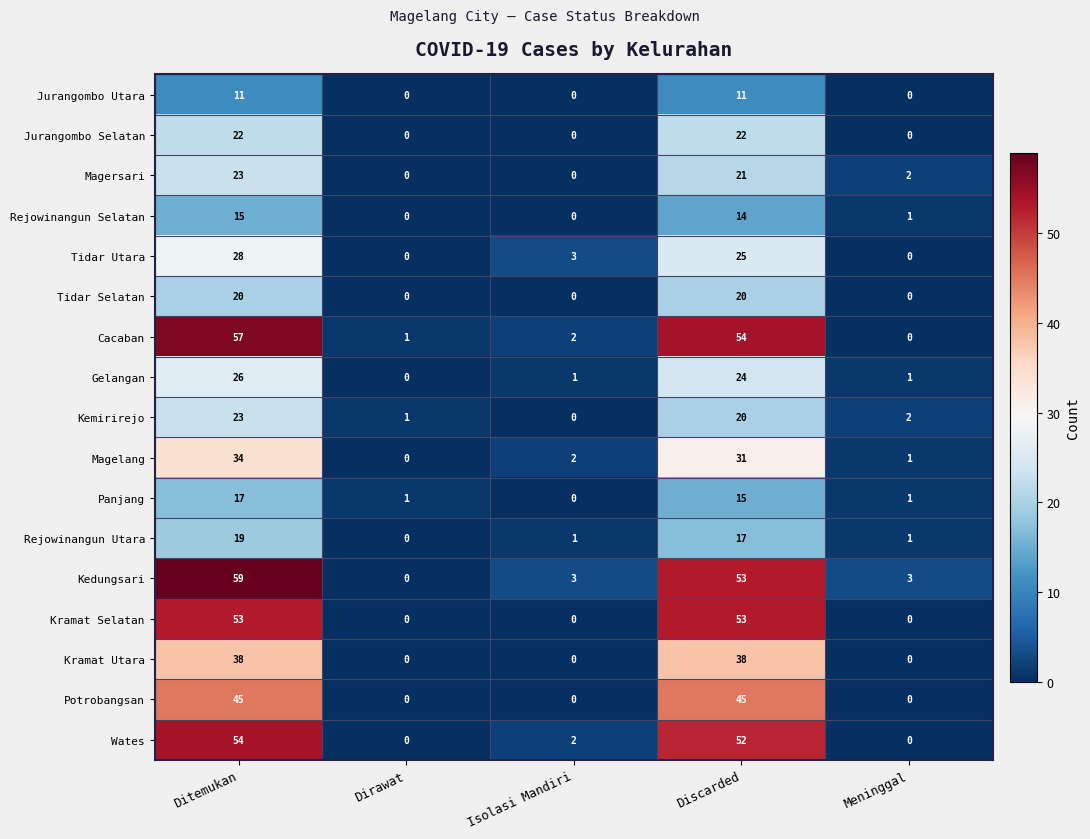

Which series changed the most between Isolasi Mandiri and Discarded?

Kramat Selatan